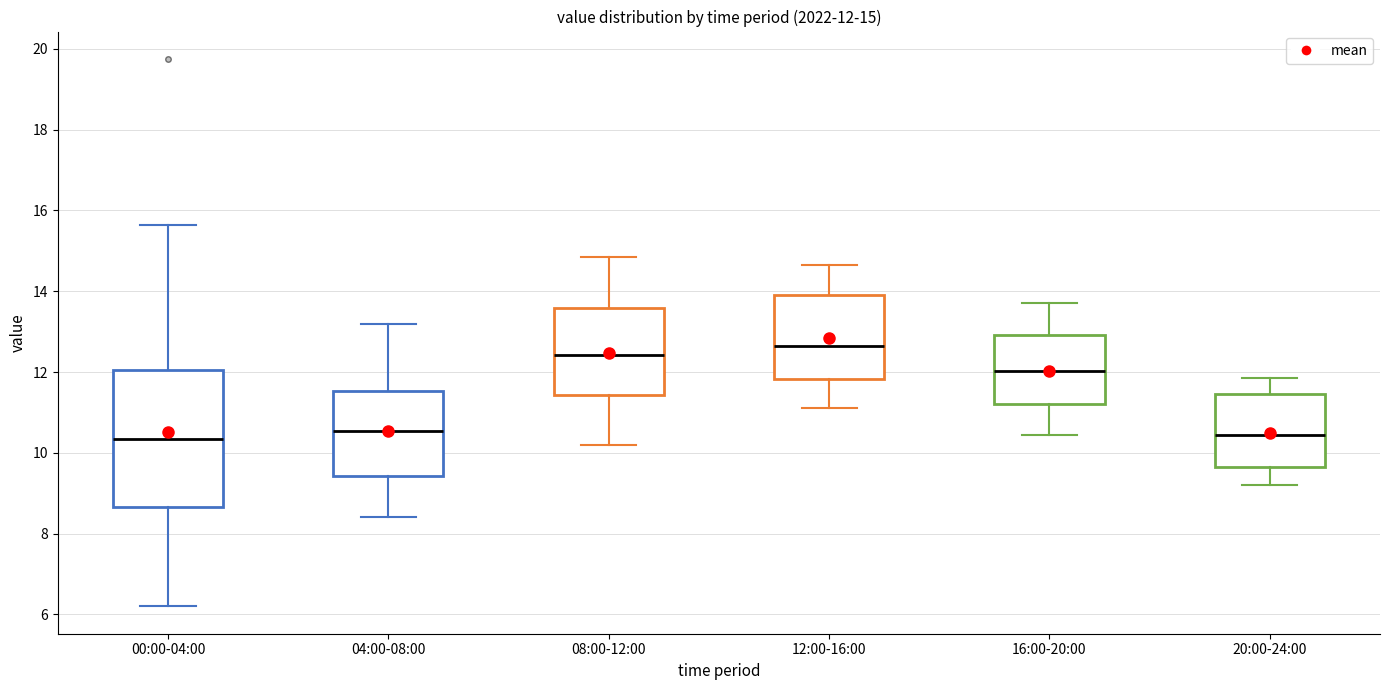

Which box's median line is the highest?

12:00-16:00